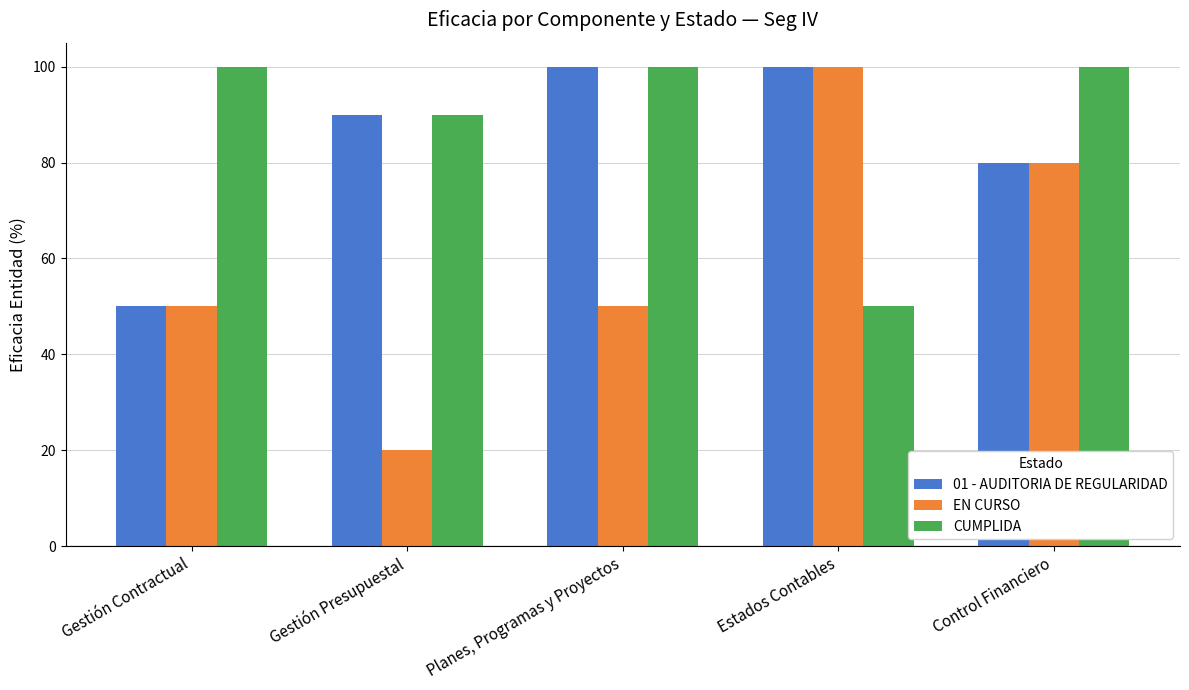

What is the sum of the 01 - AUDITORIA DE REGULARIDAD values at Gestión Contractual and Estados Contables?

150